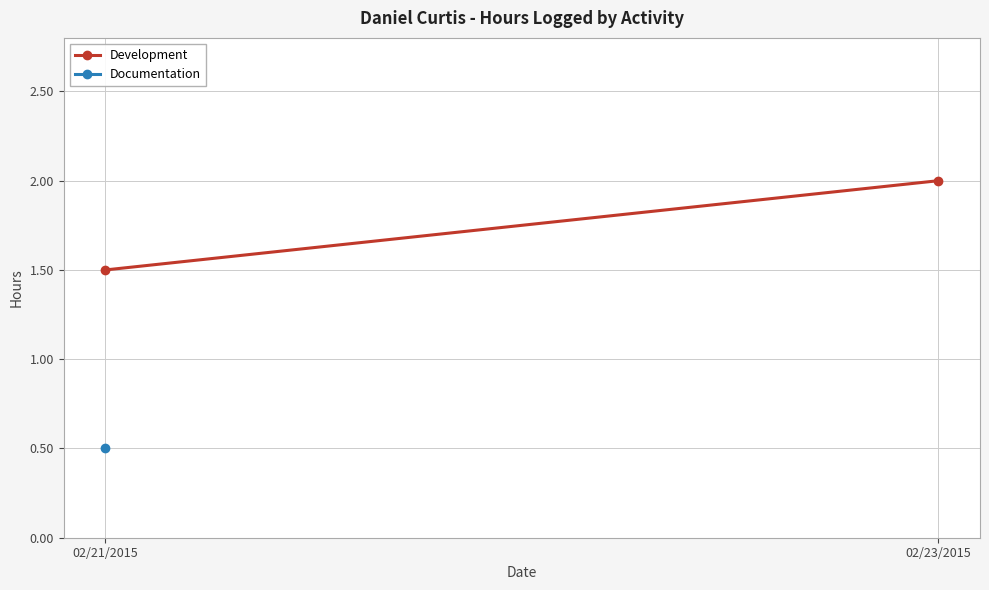

What is the label of the 2nd point from the left?

02/23/2015